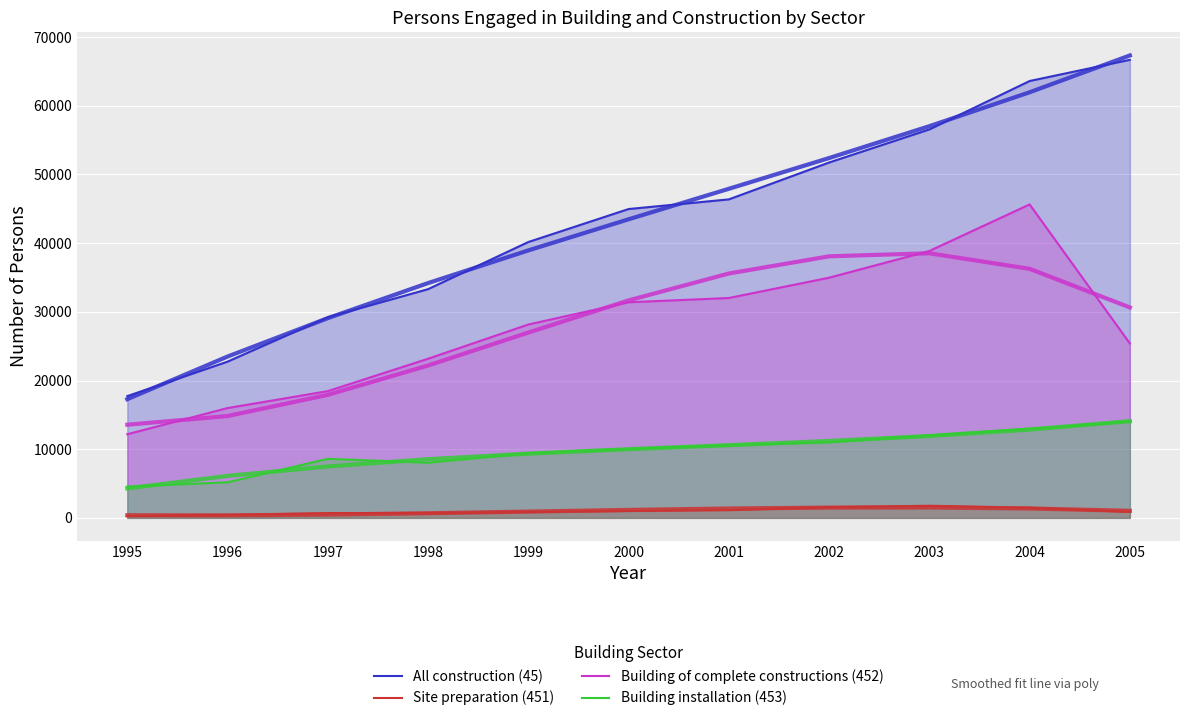

Does the chart display data point markers on the line(s)?

No